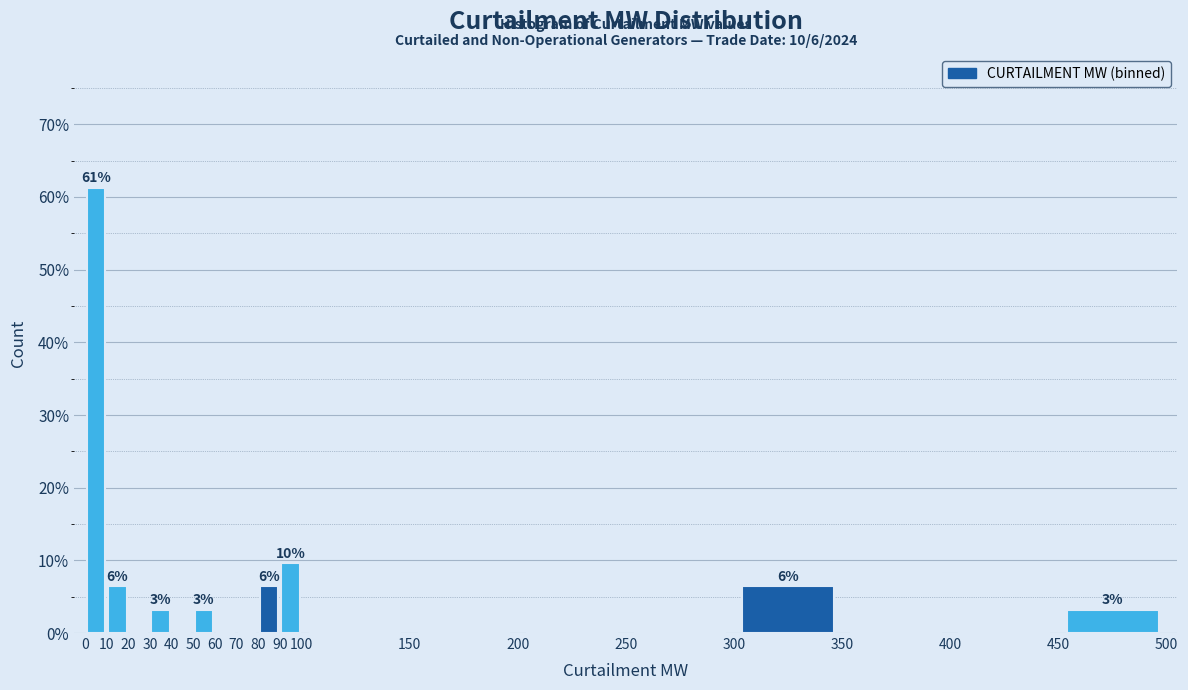

Which range on the x-axis has the tallest bar?

0 to 10